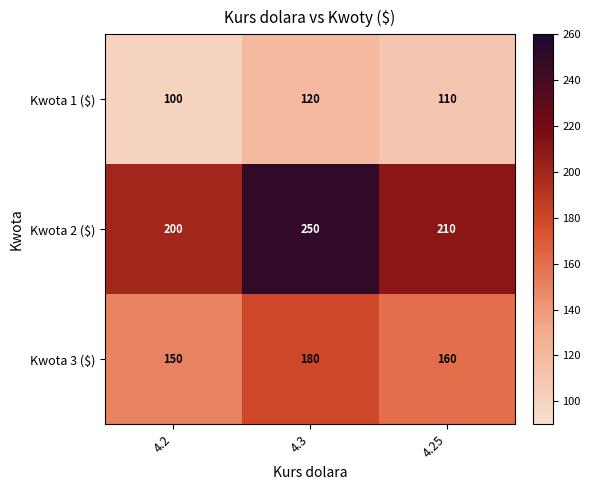

Reading left to right, what are all the values shown in this chart?

Kwota 1 ($): 100	120	110
Kwota 2 ($): 200	250	210
Kwota 3 ($): 150	180	160